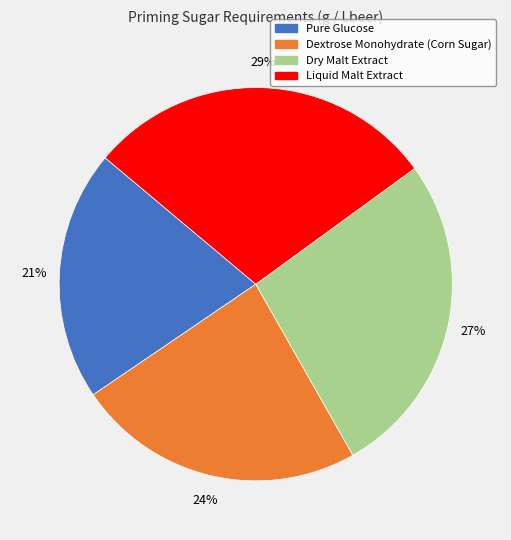

Is there any slice that represents more than half of the pie?

No